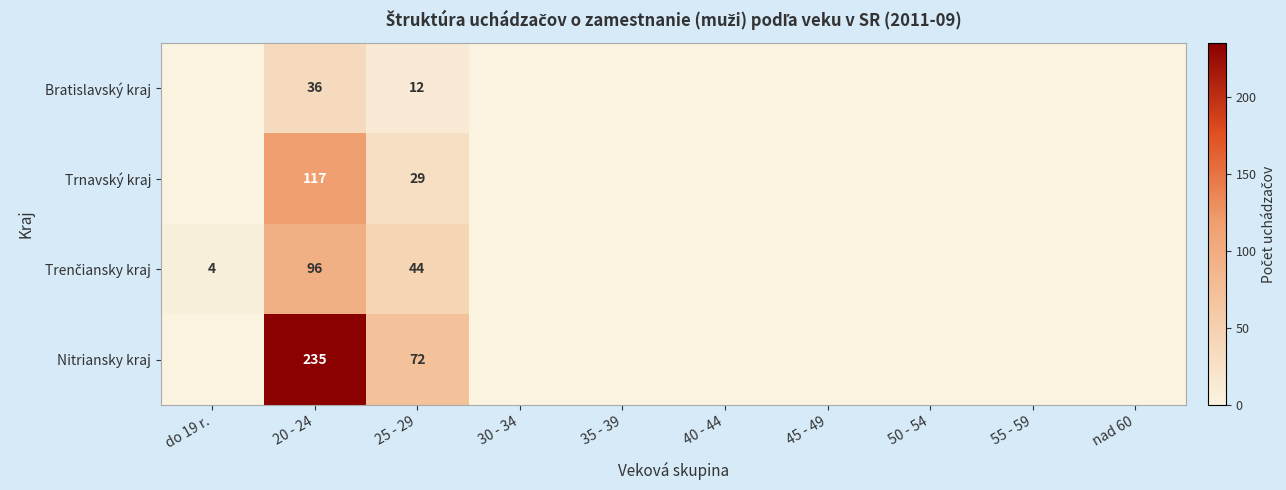

Which has a higher value, 40 - 44 or nad 60?

40 - 44